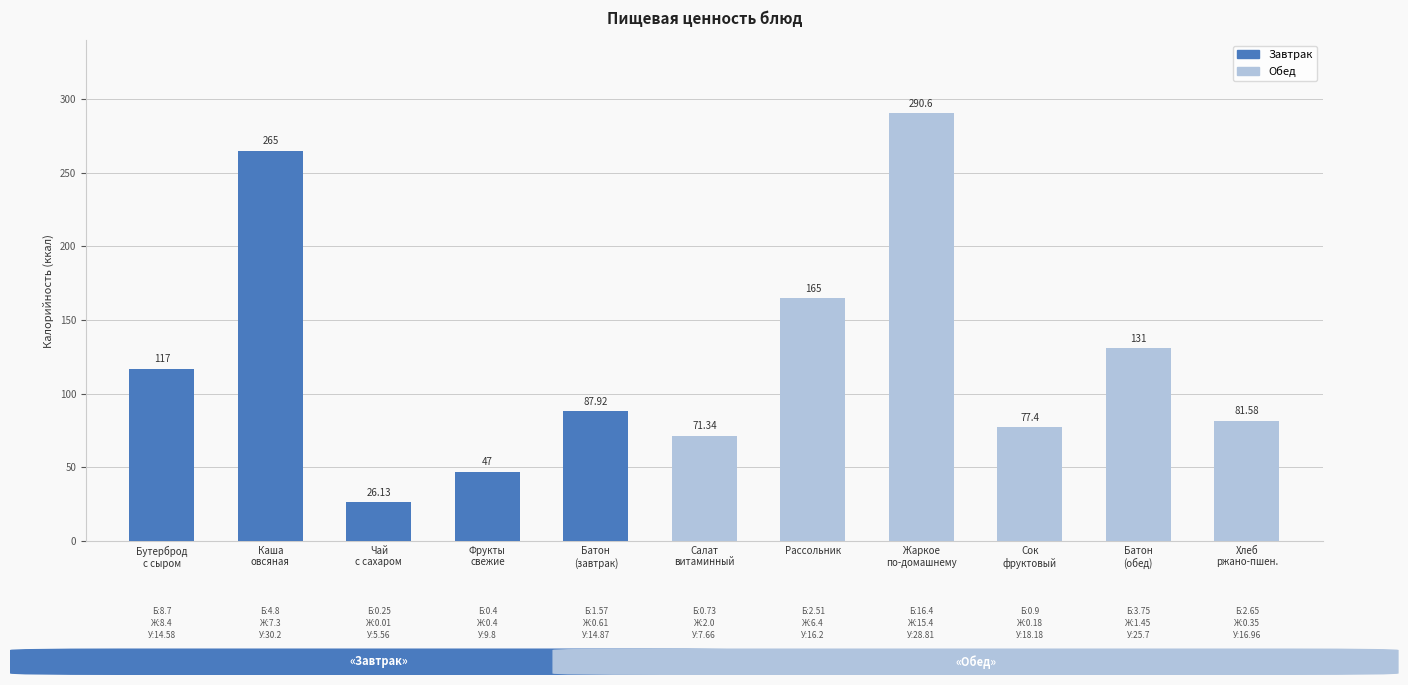

How many series are shown in this chart?

1